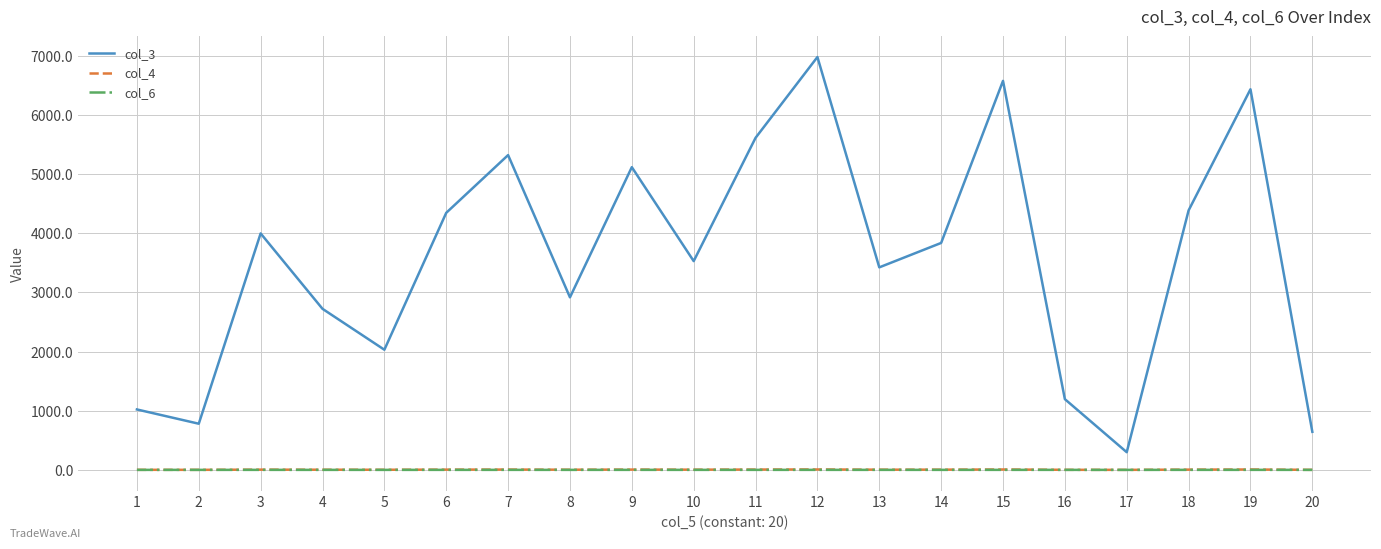

Which series has the largest range (max minus min)?

col_3